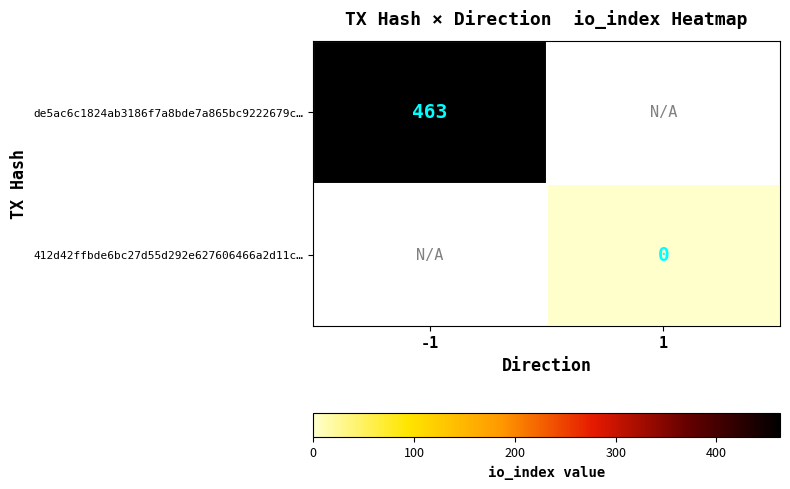

True or false: de5ac6c1824ab3186f7a8bde7a865bc9222679c… has a value of 678 at -1.

False